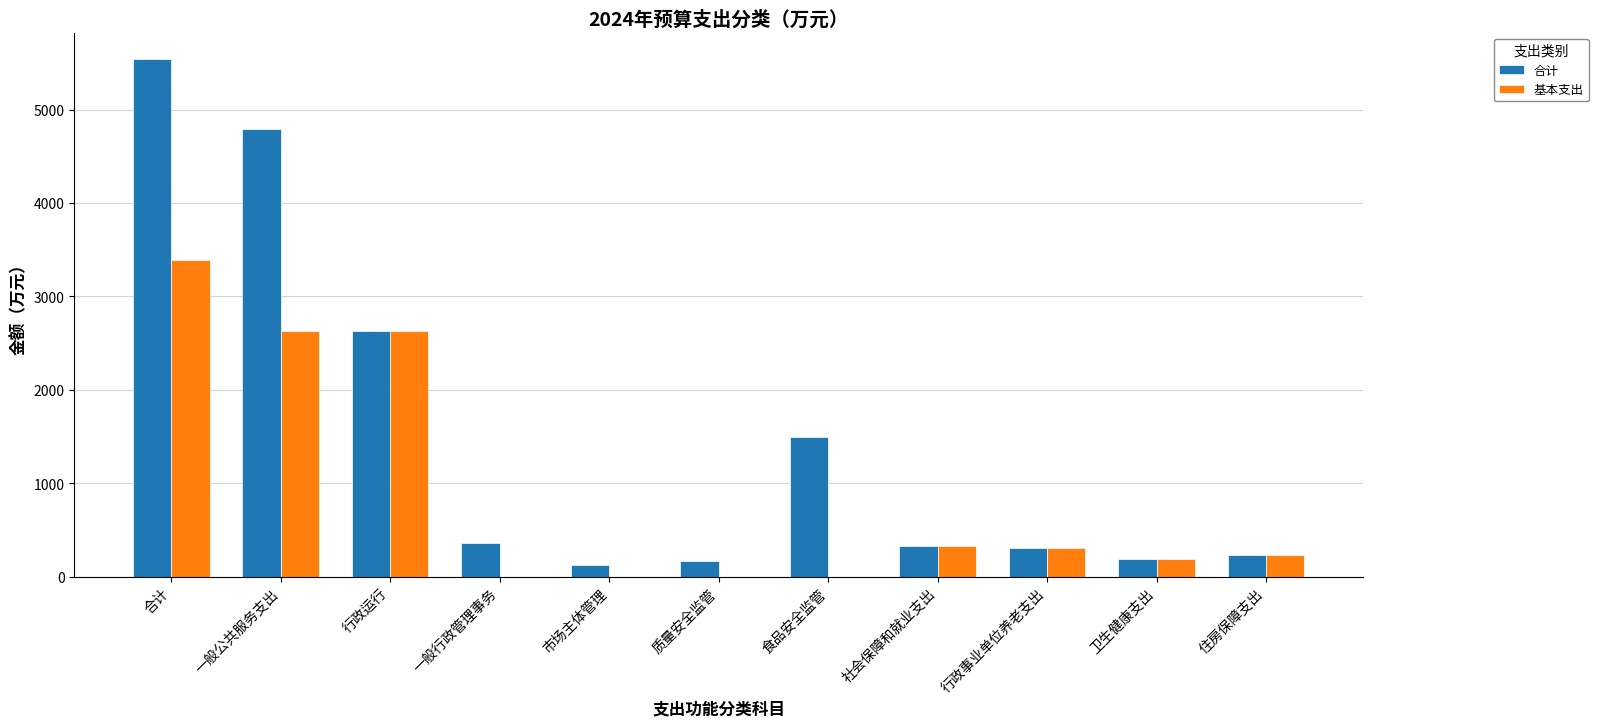

What value does the 合计 series have at 行政运行?

2634.7